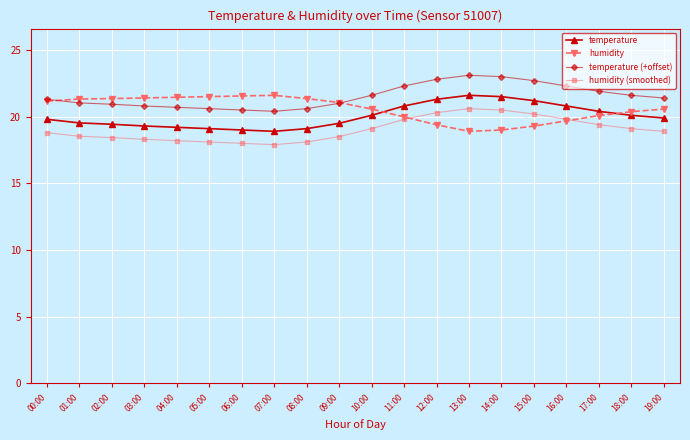

The value of humidity at 01:00 is 21.3. True or false?

True